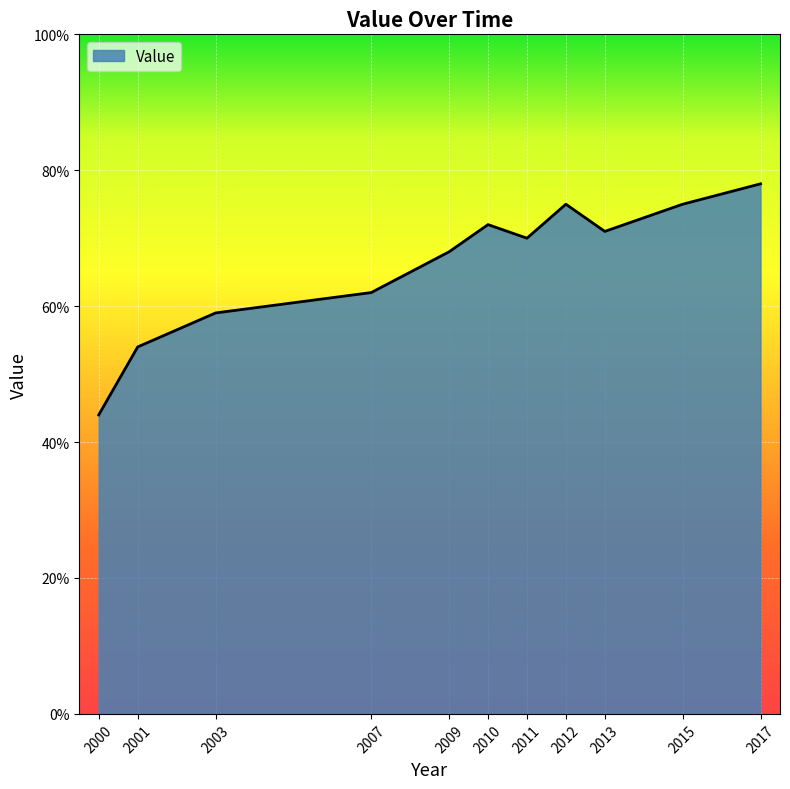

Does the chart display data point markers on the line(s)?

No